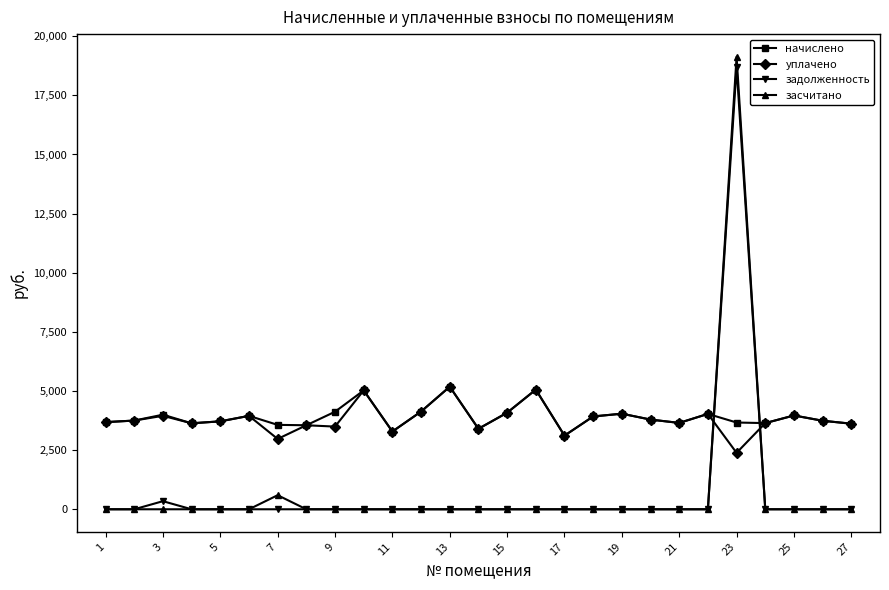

What is the difference between the maximum and minimum values in the задолженность series?

18686.2